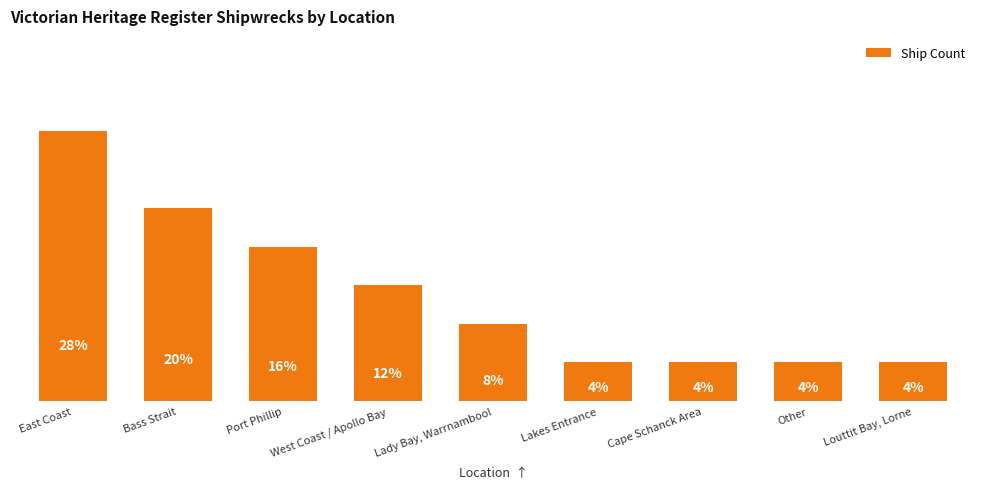

What is the label of the 4th bar from the right?

Lakes Entrance